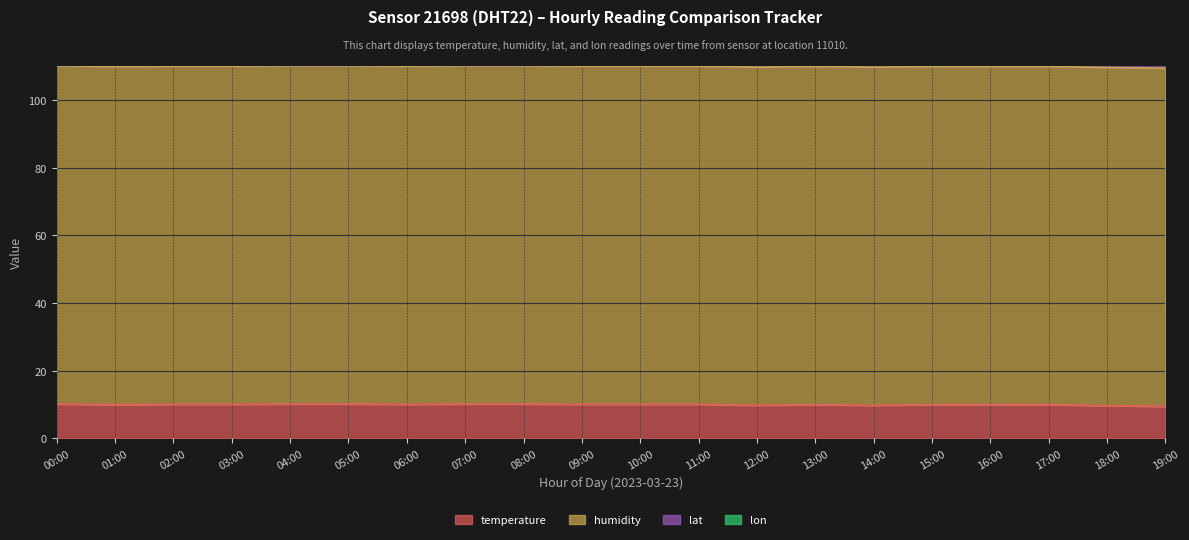

Where is temperature nearest to the value 9?

19:00